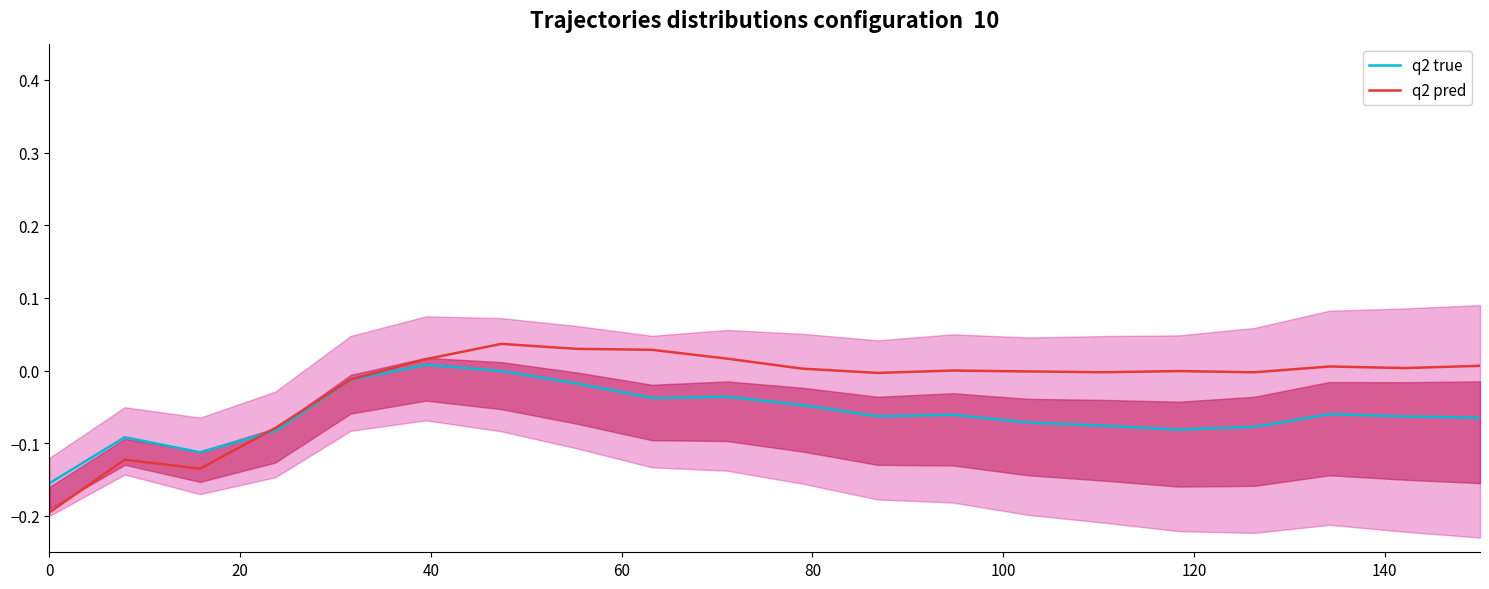

The q2 pred series shows 0.0 at 120. True or false?

False